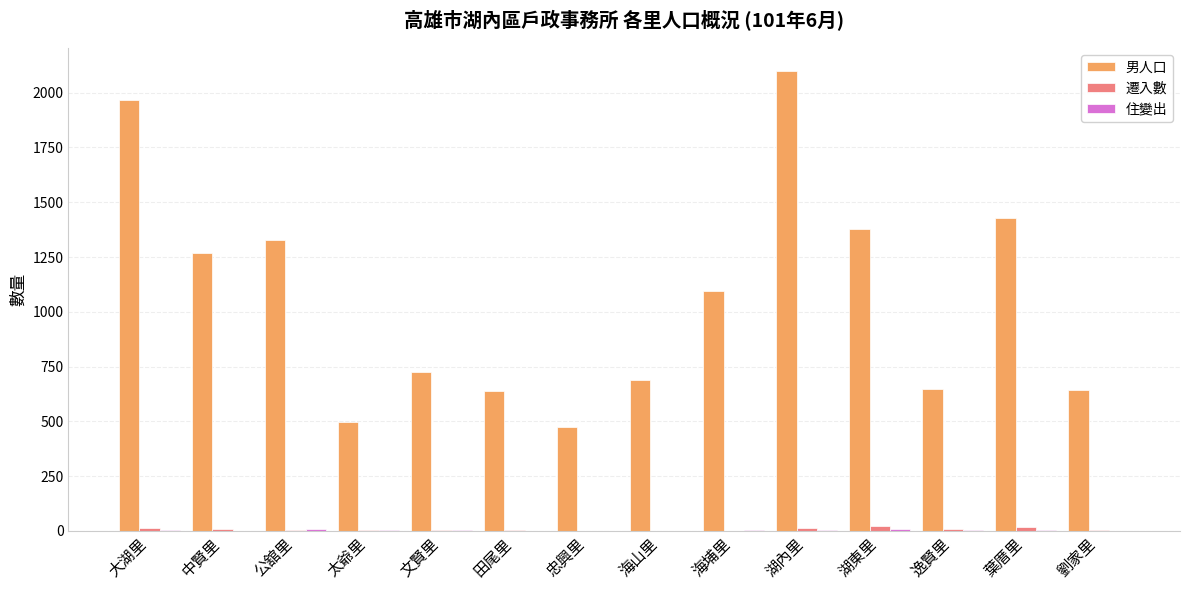

What is the sum of all 男人口 values?

14875